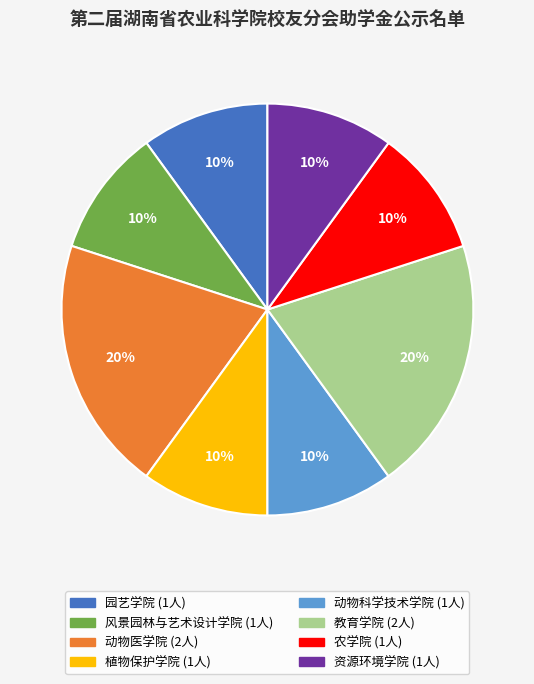

Count the number of slices in the pie.

8